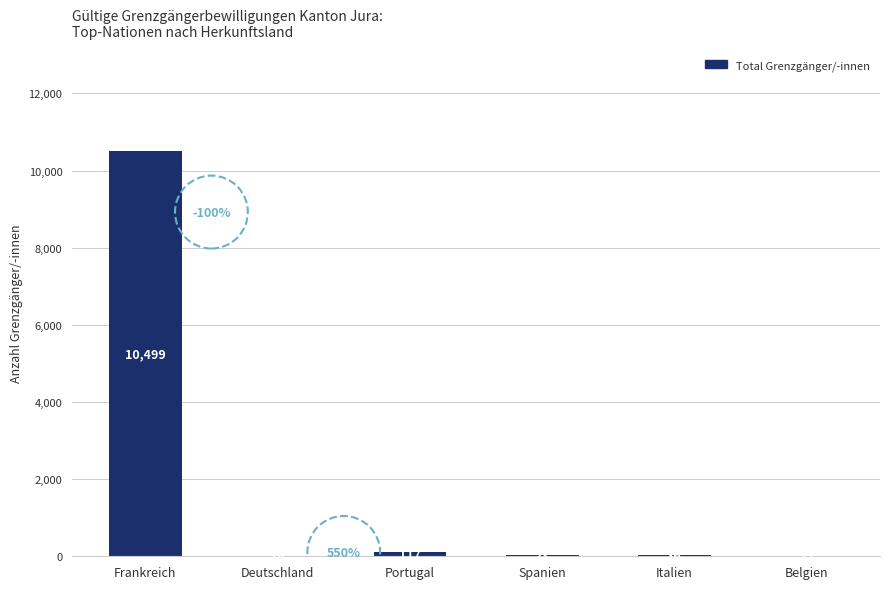

What is the sum of all values?

10704